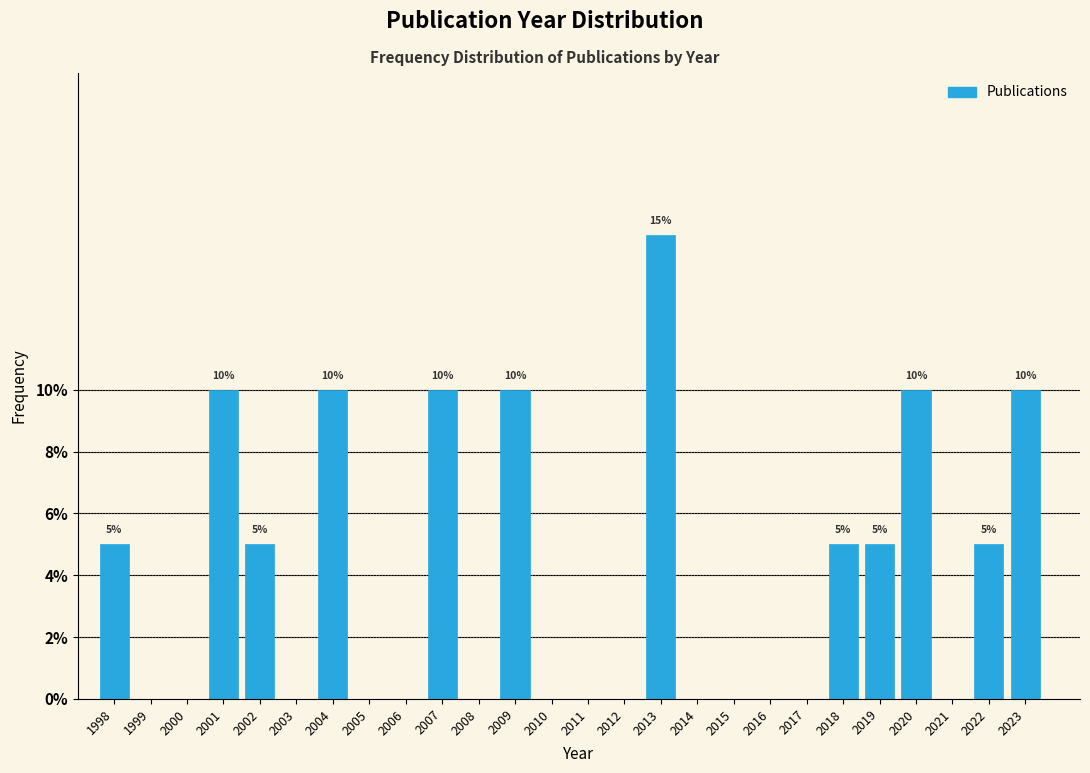

Reading right to left, what are all the values shown in this chart?

2023=10	2022=5	2021=0	2020=10	2019=5	2018=5	2017=0	2016=0	2015=0	2014=0	2013=15	2012=0	2011=0	2010=0	2009=10	2008=0	2007=10	2006=0	2005=0	2004=10	2003=0	2002=5	2001=10	2000=0	1999=0	1998=5